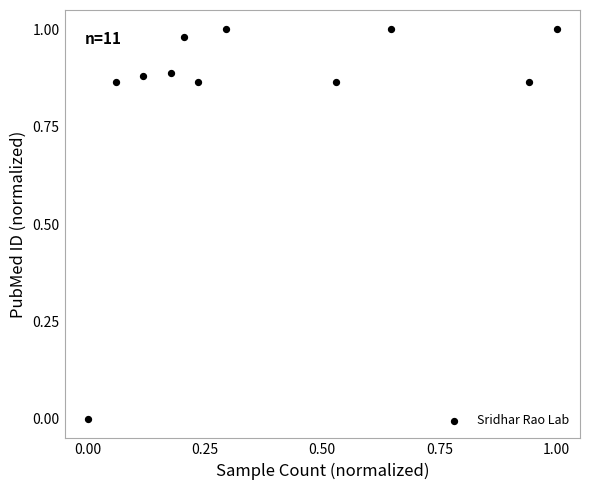

What is the average X value?

0.4